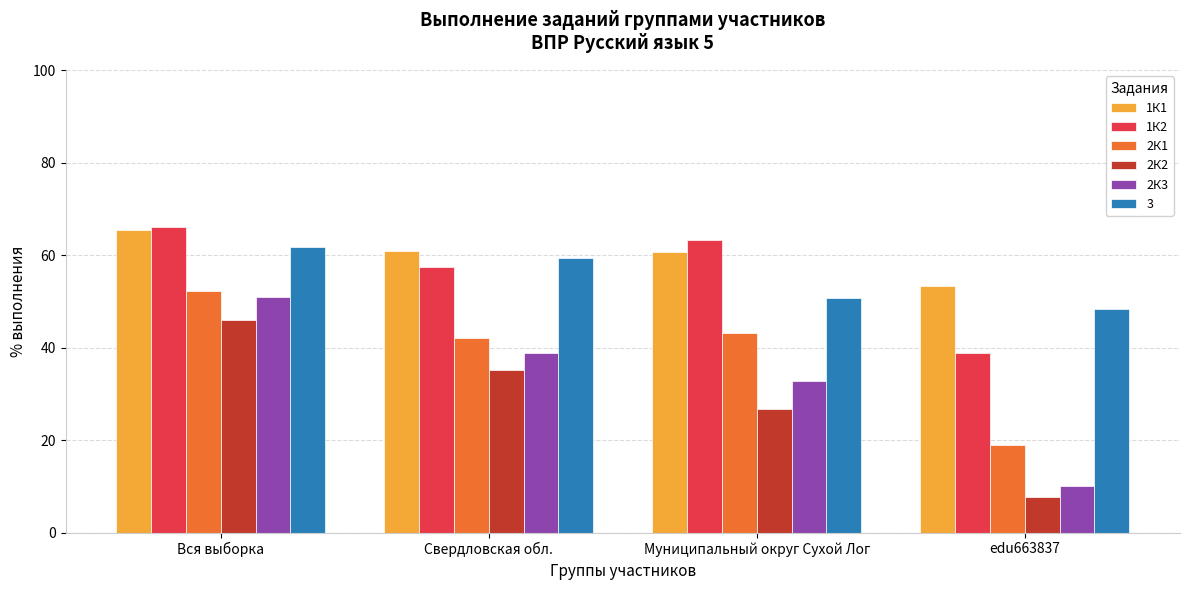

What are all the series names shown in the legend?

1К1, 1К2, 2К1, 2К2, 2К3, 3